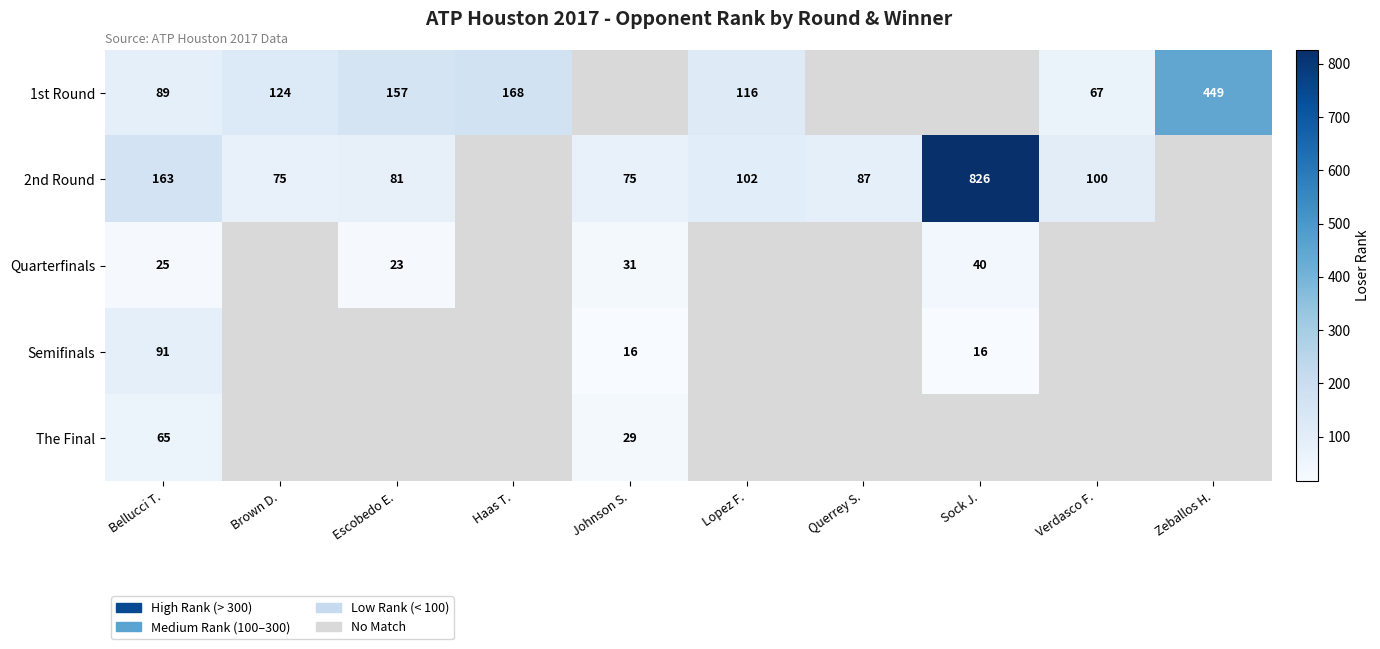

What is the greatest value displayed?

826.0